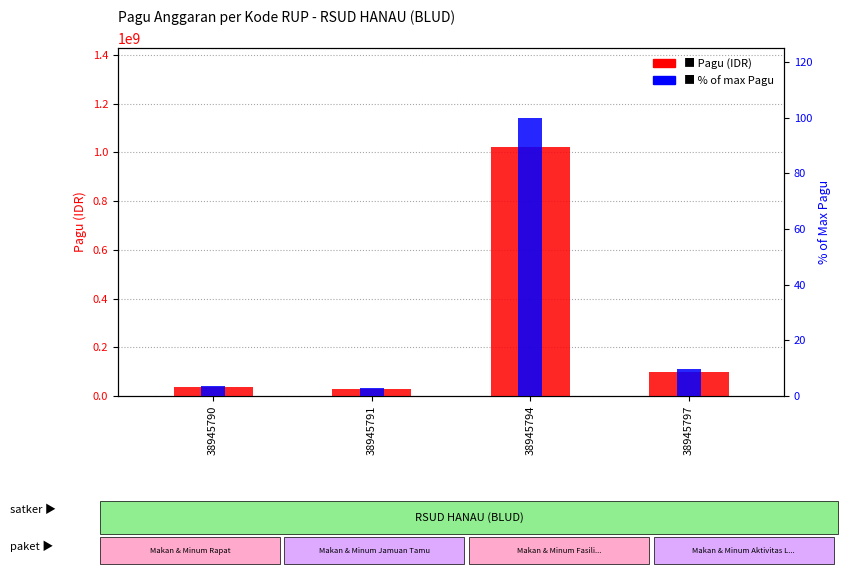

Which has a higher value, 38945790 or 38945791?

38945790